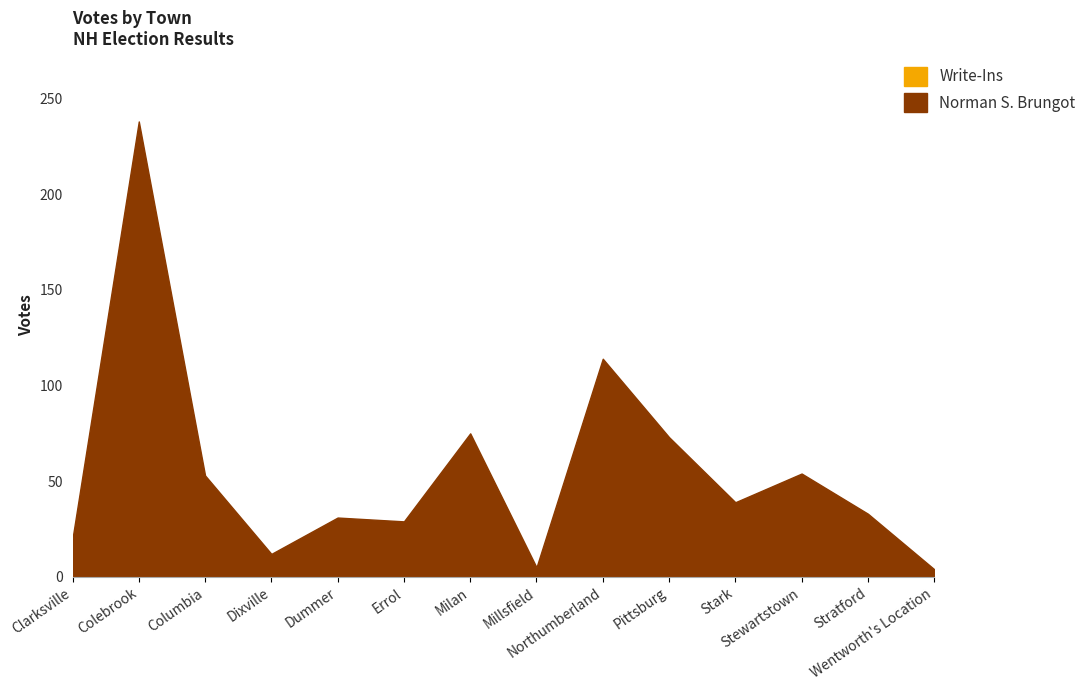

Reading right to left, what are all the values shown in this chart?

Norman S. Brungot: 4	33	54	39	73	114	5	75	29	31	12	53	238	20
Write-Ins: 0	0	0	0	0	0	0	0	0	0	0	0	0	0